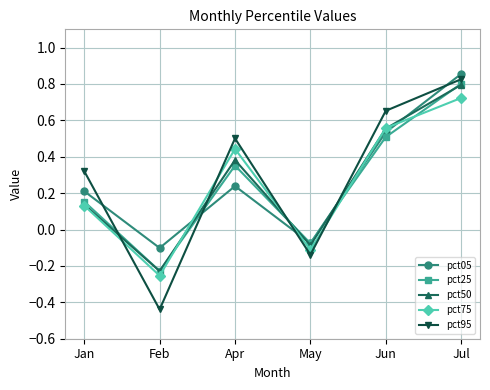

At how many categories does at least one series exceed 0?

4